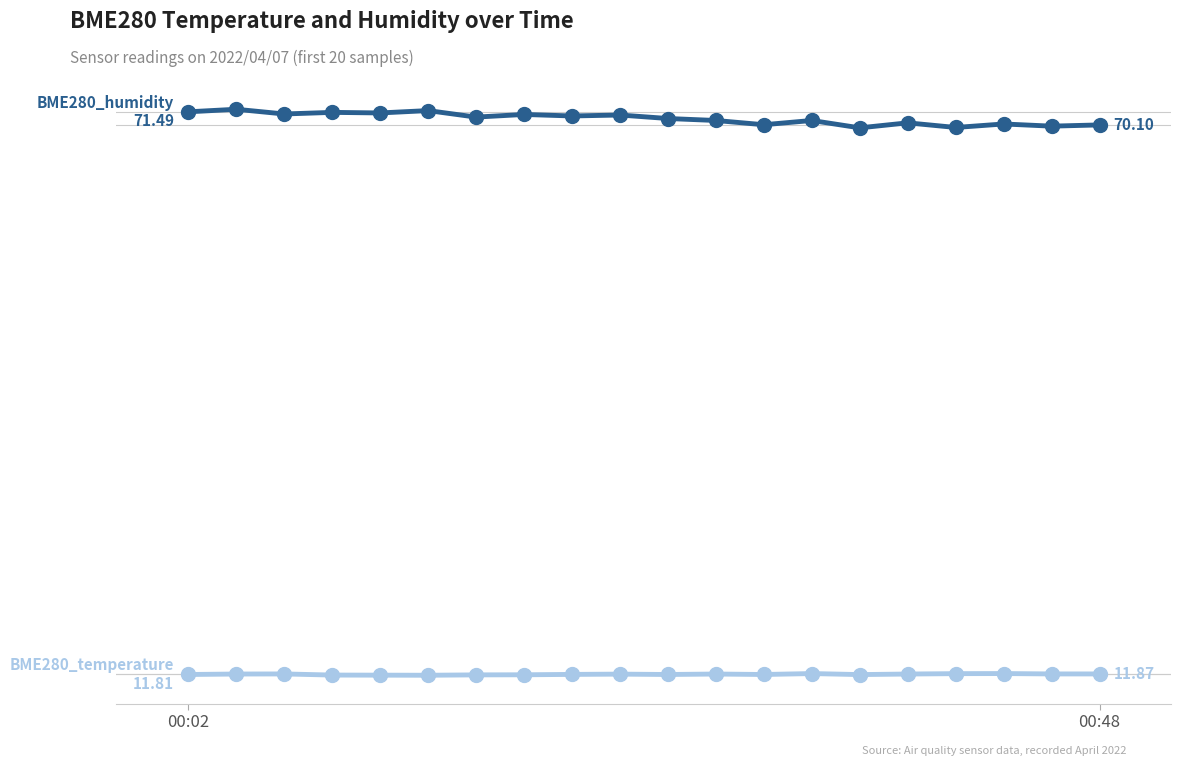

Does the chart have visible grid lines?

No